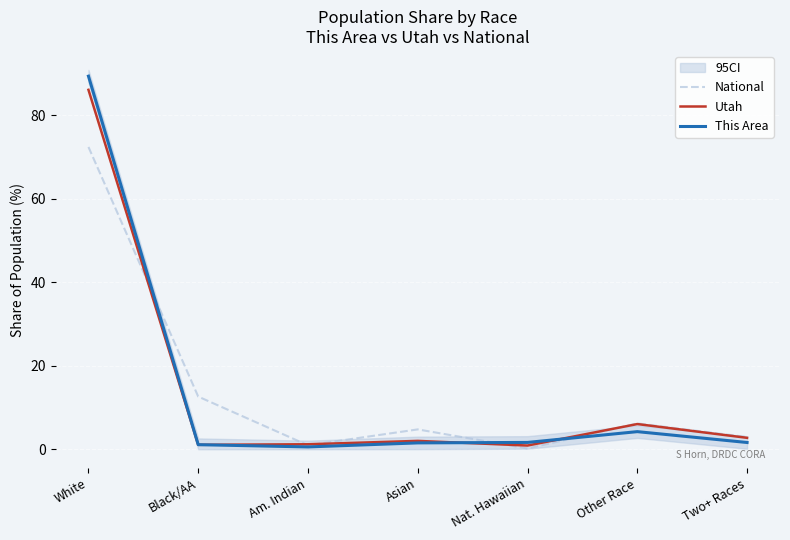

What value does the National series have at White?

72.4